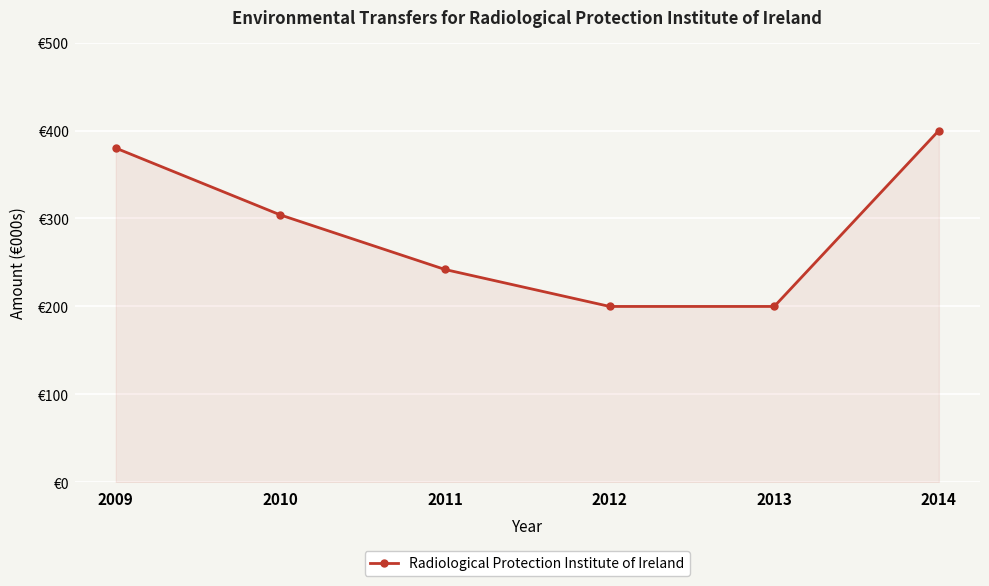

Reading right to left, transcribe all the data shown in this chart.

2014=400	2013=200	2012=200	2011=242	2010=304	2009=380